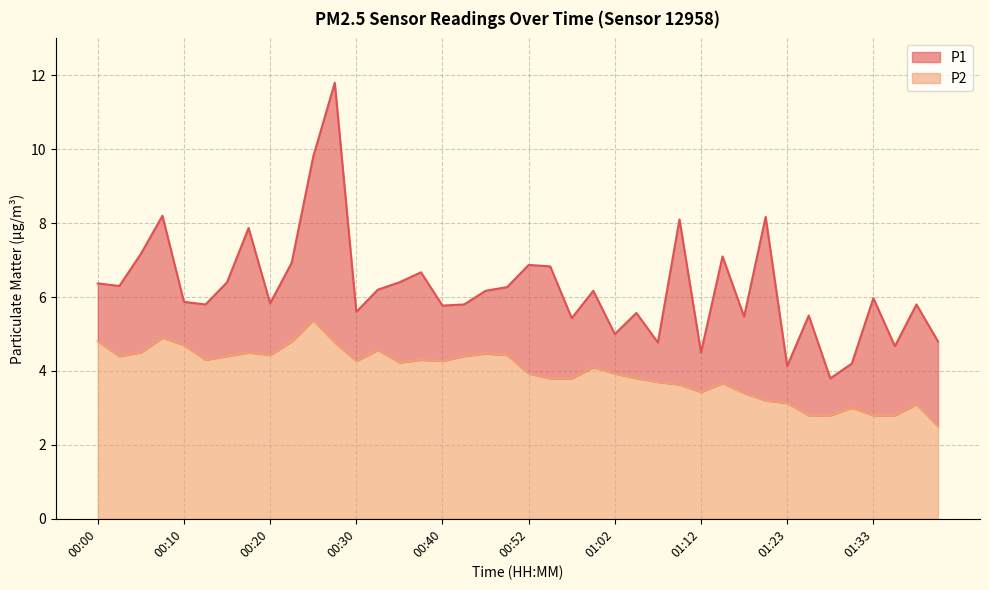

What is the label of the 5th point from the left?

00:10